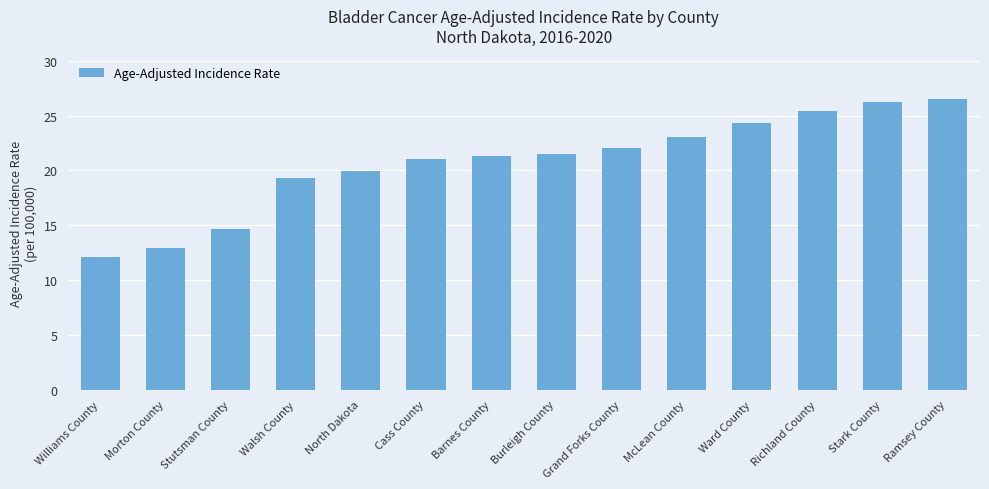

How many data points does each series have?

14